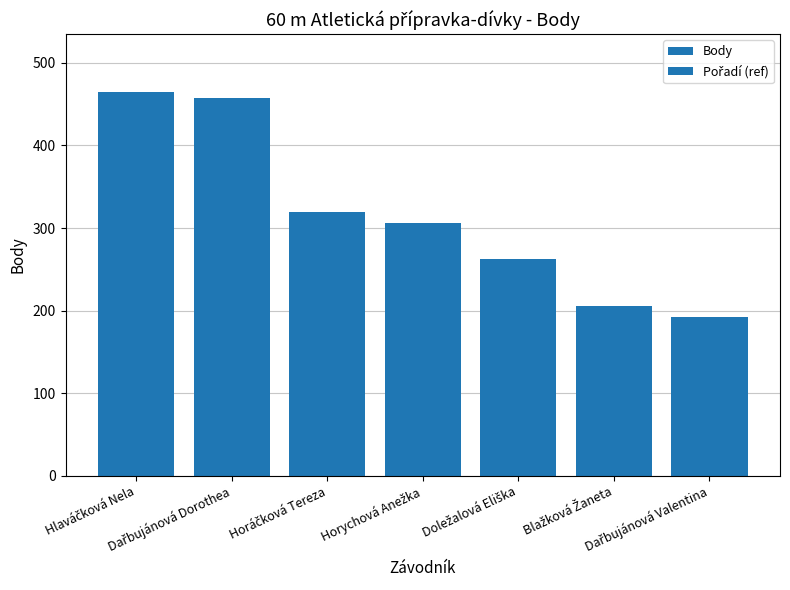

What is the sum of all values?

2210